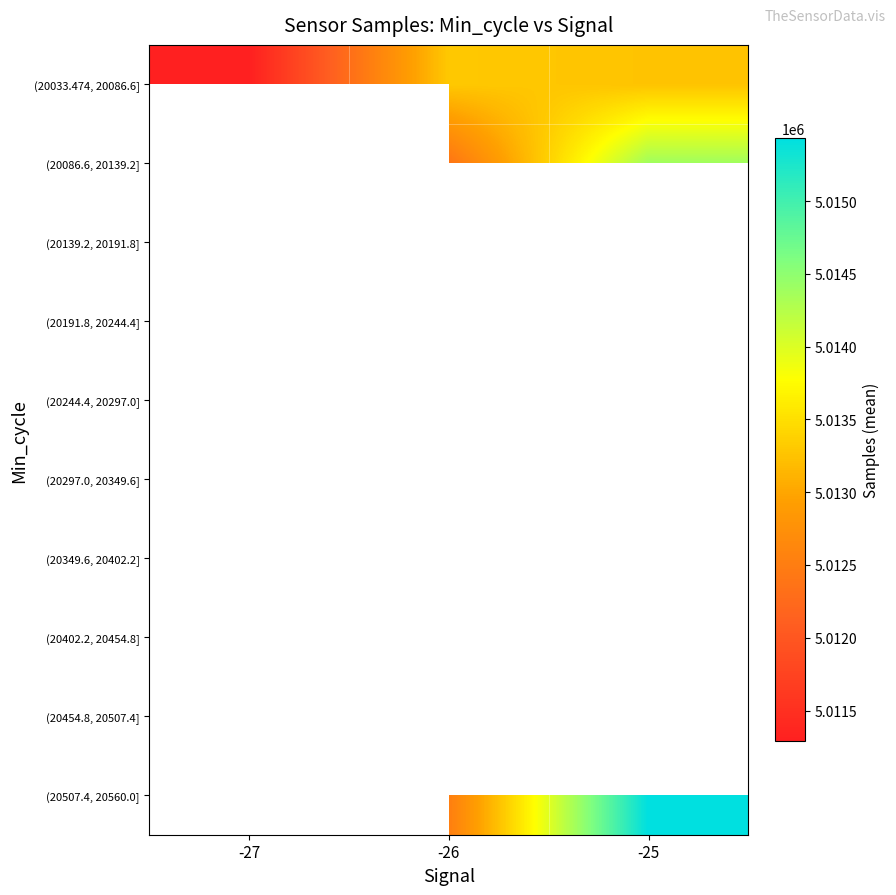

Which category has the lowest value across all series?

-27